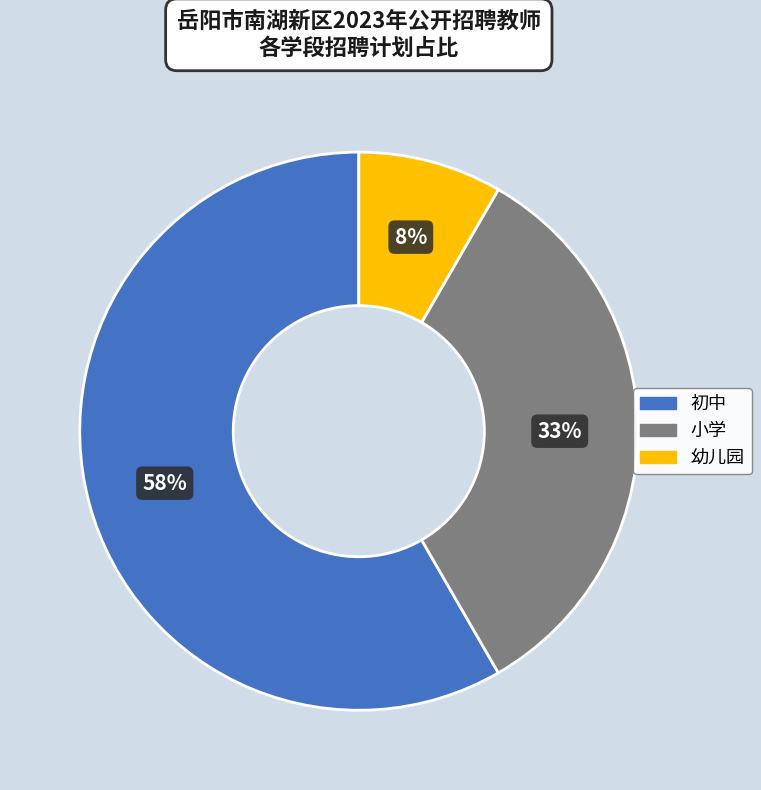

To the nearest percent, what is the combined percentage of 小学 and 初中?

92%